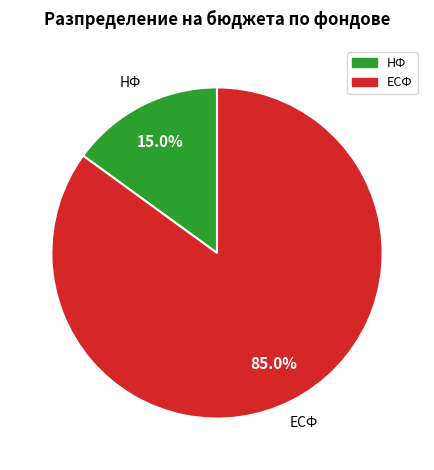

Is there any slice that represents more than half of the pie?

Yes